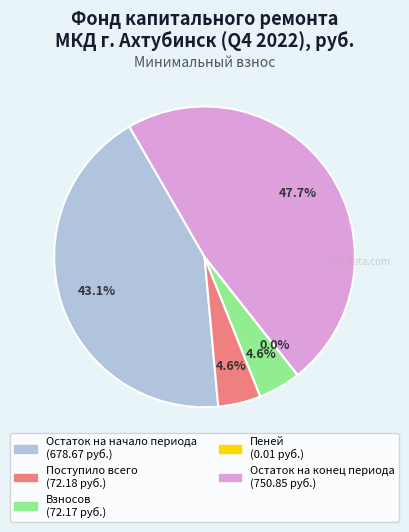

How much of the chart is everything except Взносов?

95.4%